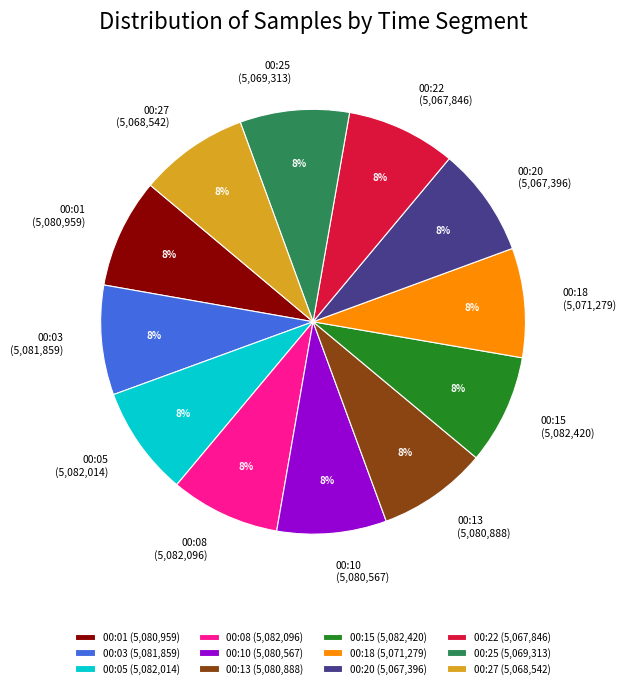

What is the ratio of the value at 00:25 to the value at 00:05?

1.0